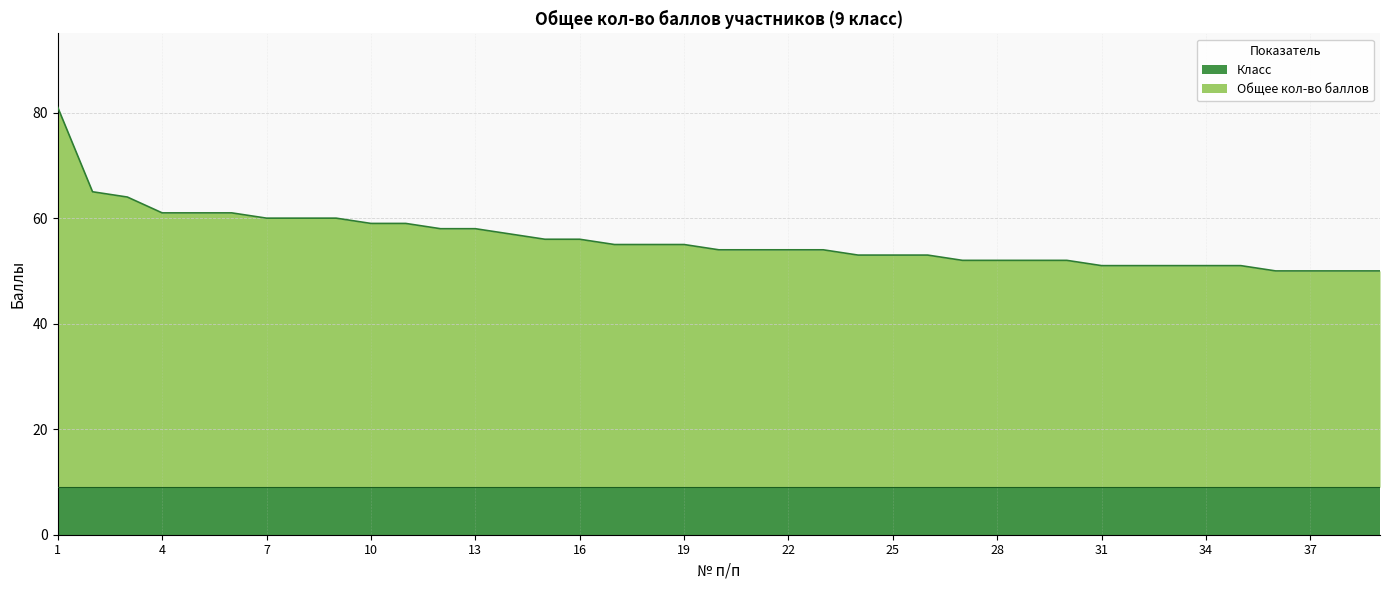

Where does the data first go above 54?

1